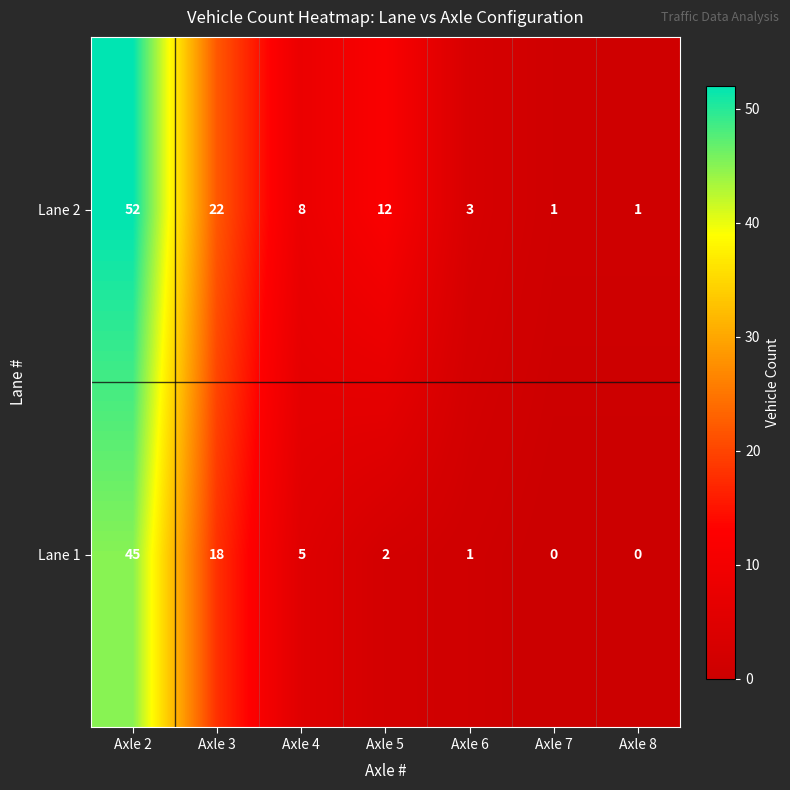

Reading left to right, what are all the values shown in this chart?

Lane 2: Axle 2=52	Axle 3=22	Axle 4=8	Axle 5=12	Axle 6=3	Axle 7=1	Axle 8=1
Lane 1: Axle 2=45	Axle 3=18	Axle 4=5	Axle 5=2	Axle 6=1	Axle 7=0	Axle 8=0